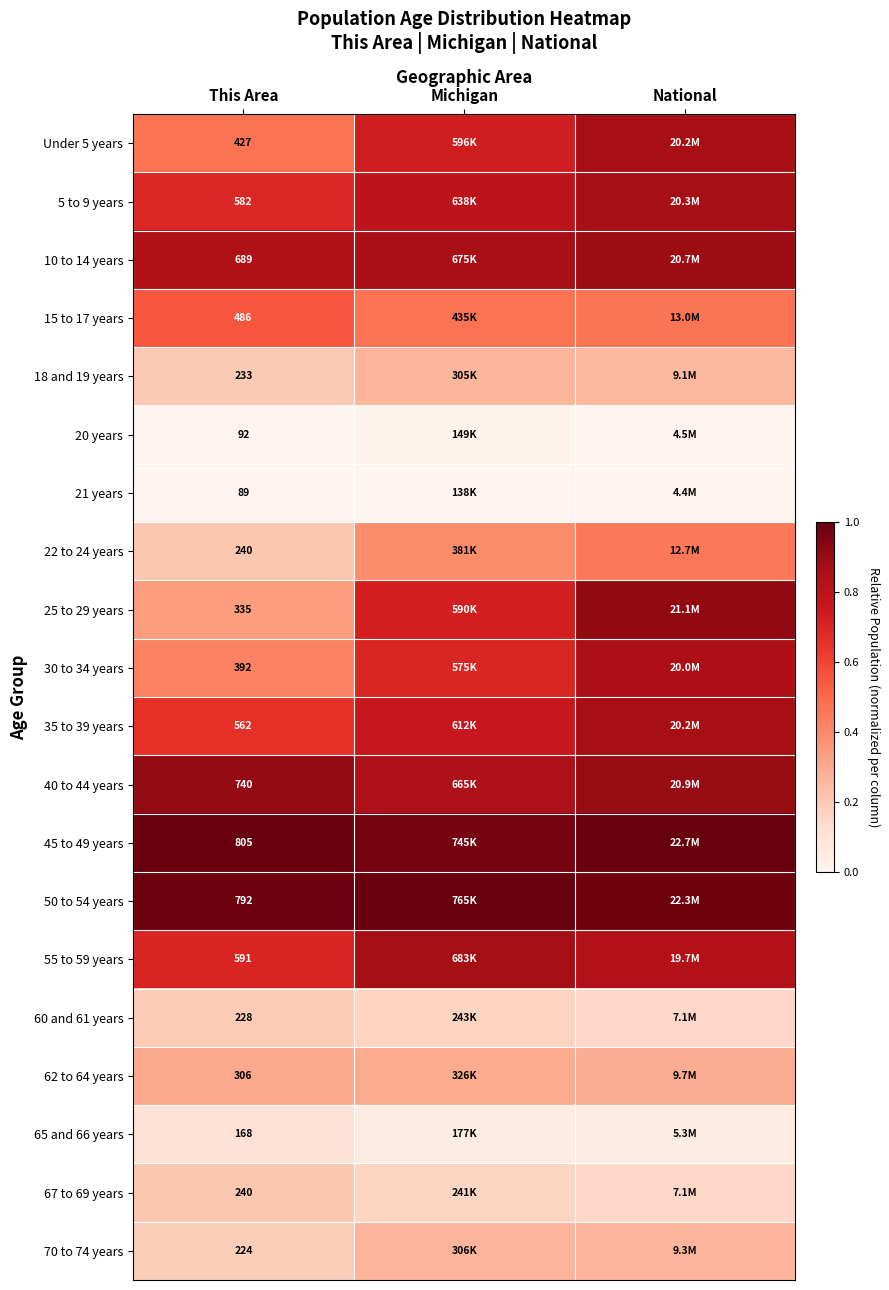

Where is 70 to 74 years nearest to the value 0?

This Area